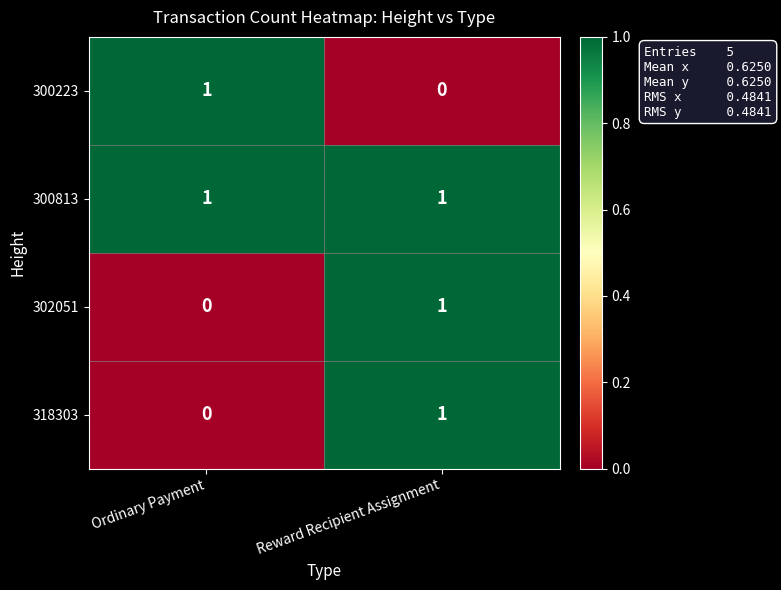

At which label is 302051 closest to 0?

Ordinary Payment